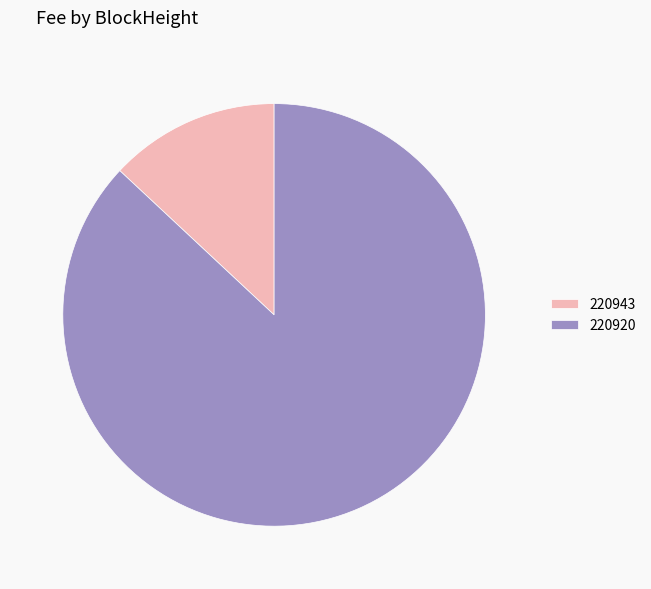

Which category has the biggest portion of the pie?

220920